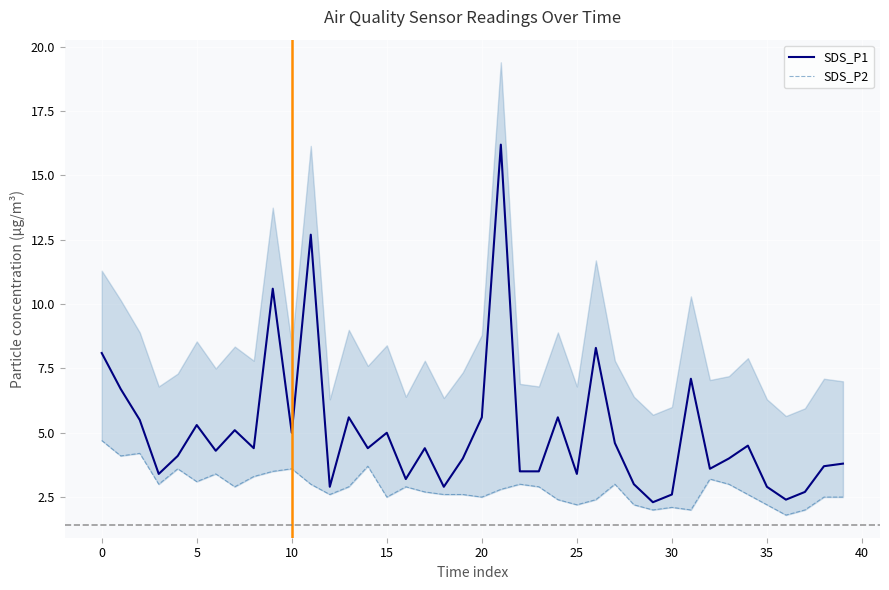

What is the minimum value for SDS_P1?

2.3